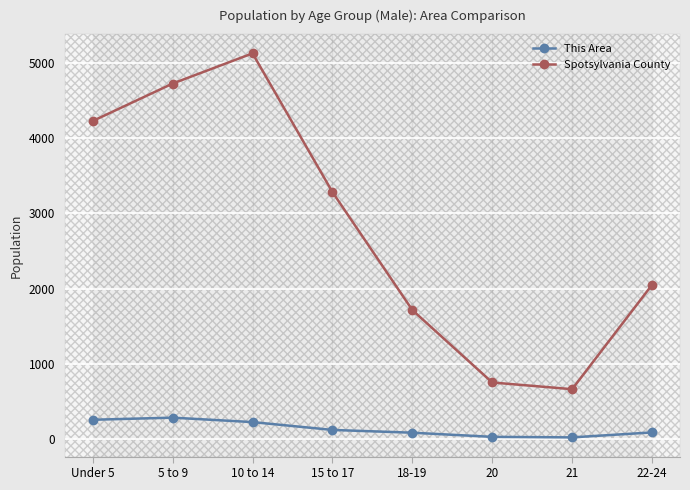

What position from the right is 18-19?

4